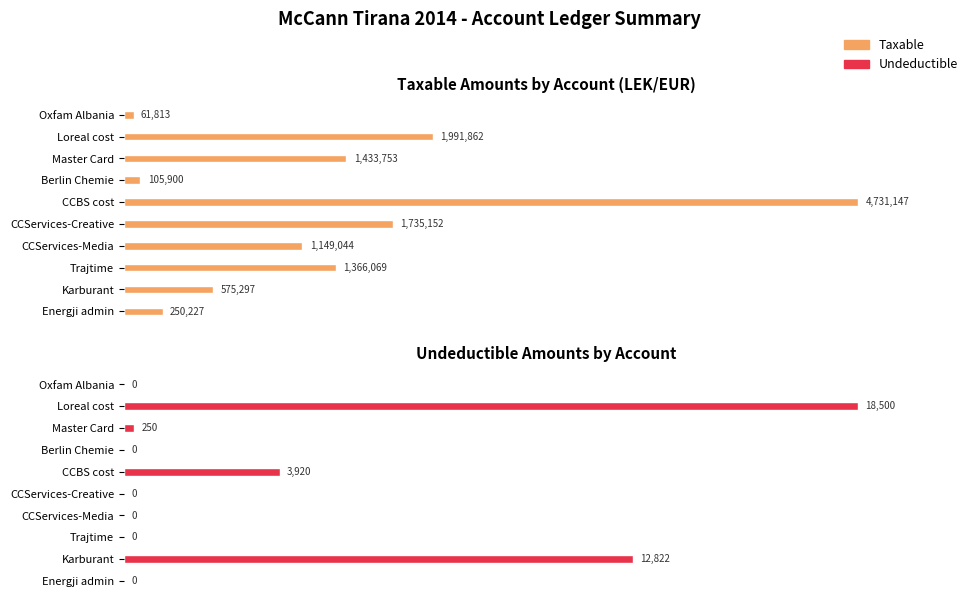

Is the value of Taxable at Oxfam Albania greater than the value of Undeductible at CCServices-Media?

Yes